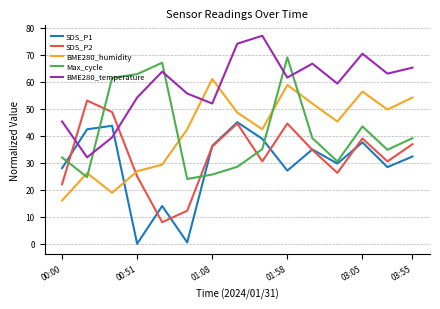

Which series ends up on top after the final intersection of Max_cycle and SDS_P2?

Max_cycle